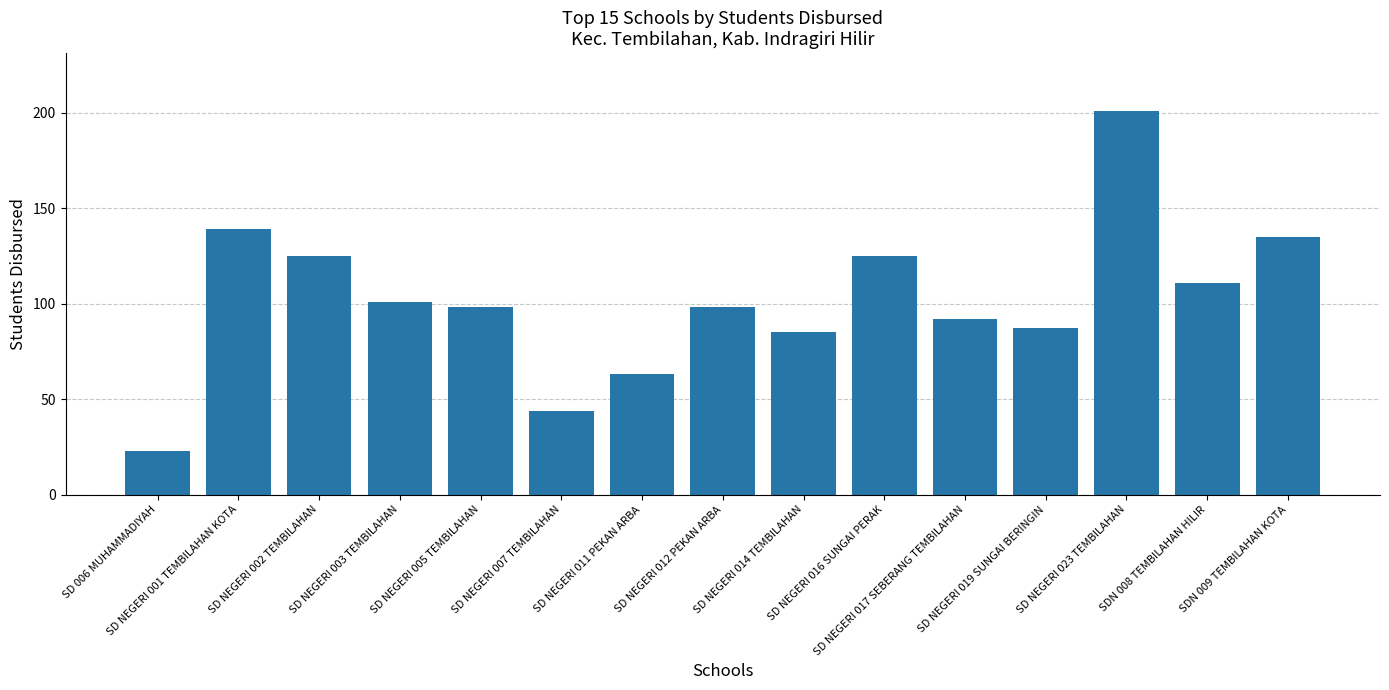

Approximately how many times larger is the value at SD NEGERI 002 TEMBILAHAN compared to SD NEGERI 017 SEBERANG TEMBILAHAN?

1.4